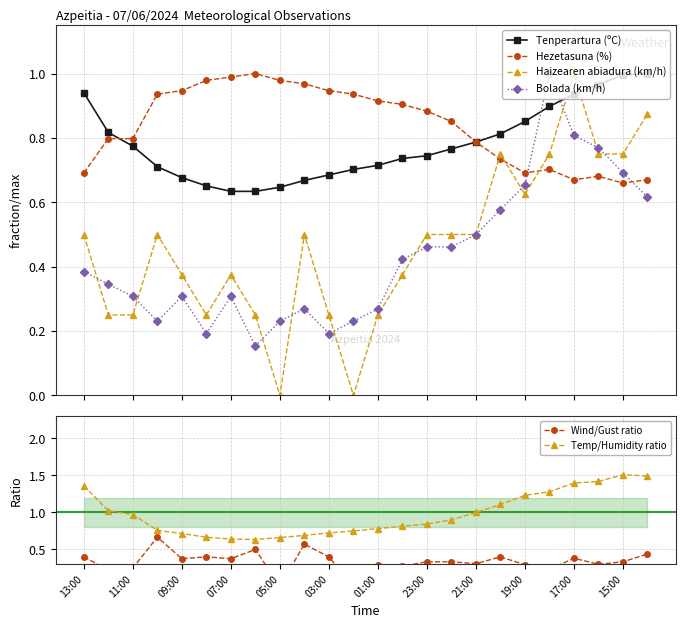

The value of Temp/Humidity ratio at 17:00 is 1.4. True or false?

True